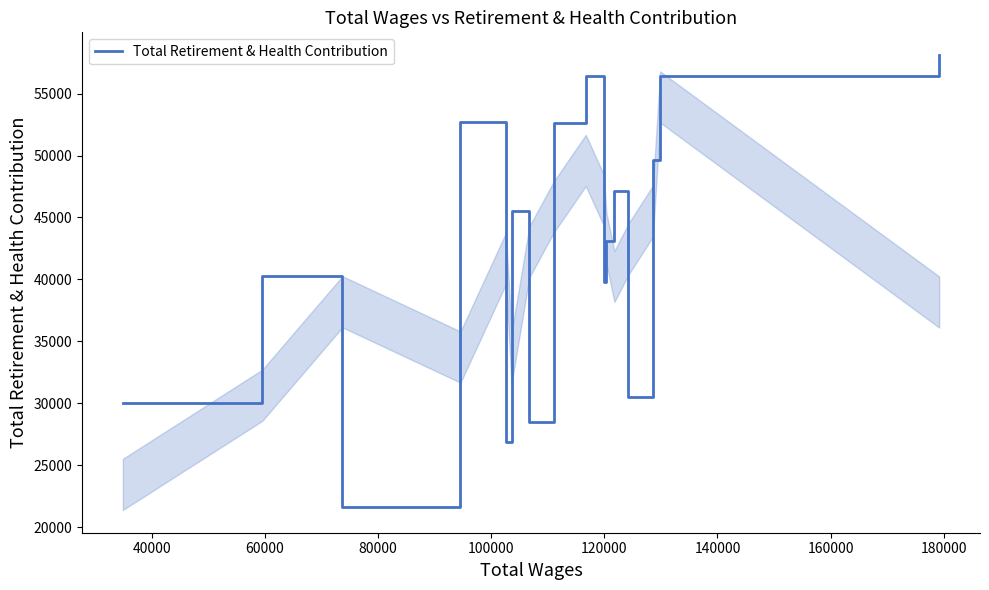

What is the smallest value displayed?

21590